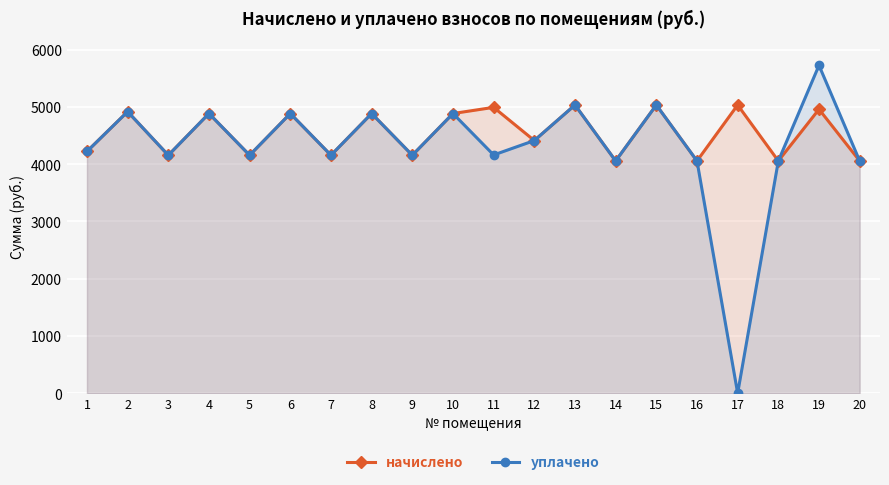

How many data points in начислено are above 4885?

10